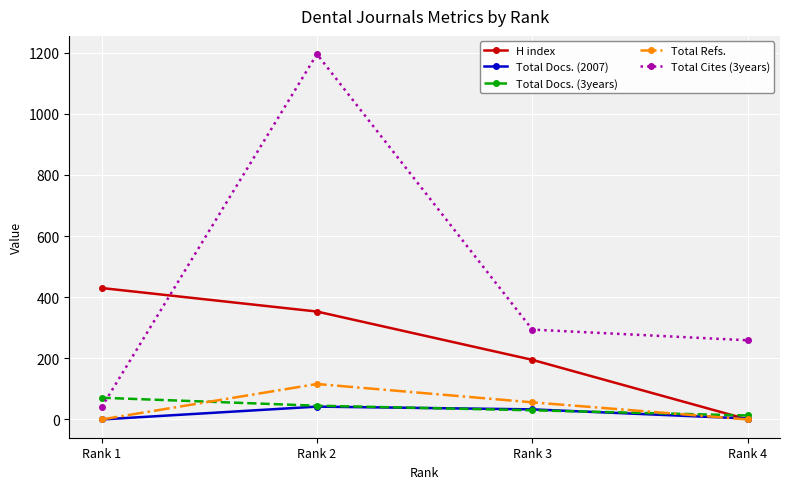

How many lines are shown in the chart?

5